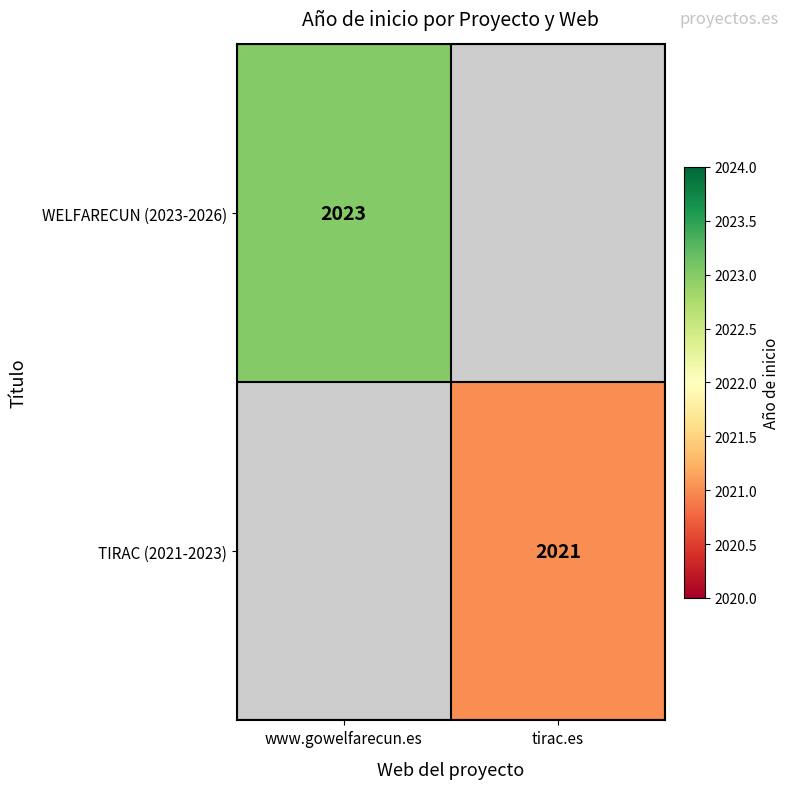

What is the maximum value shown in the chart?

2023.0